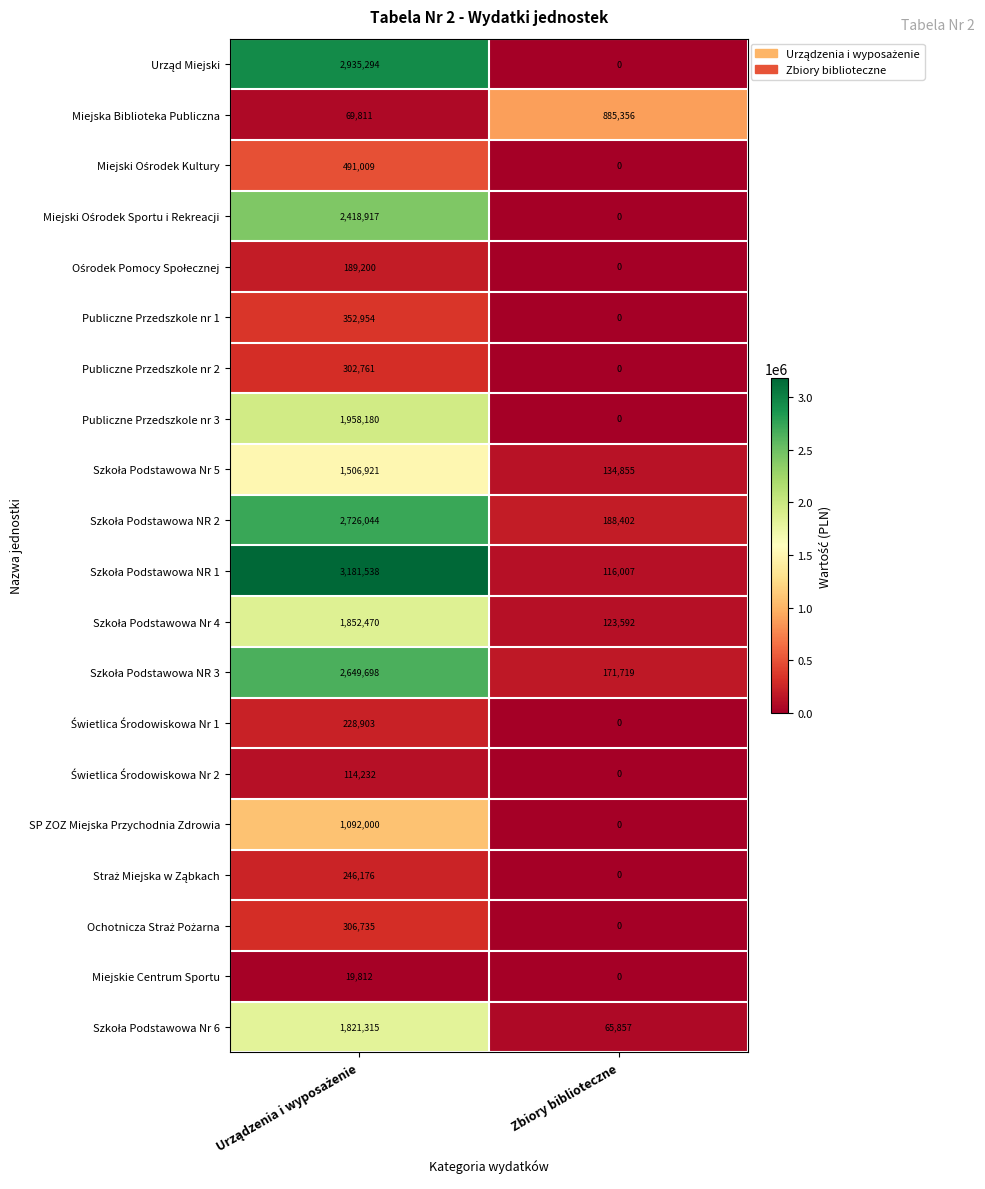

What is the difference between the maximum and minimum values in the SP ZOZ Miejska Przychodnia Zdrowia series?

1092000